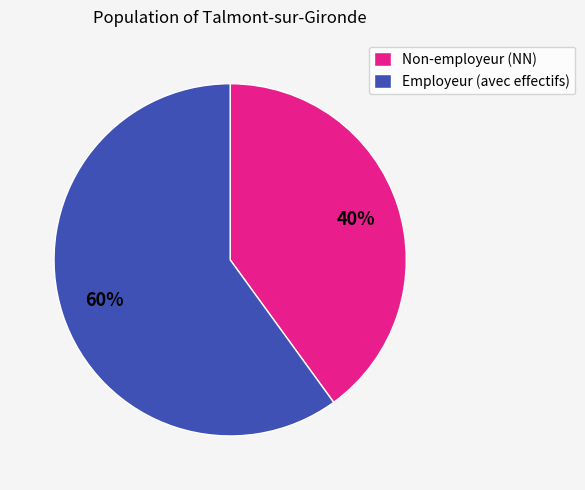

To the nearest percent, what percentage of the pie is Employeur (avec effectifs)?

60%